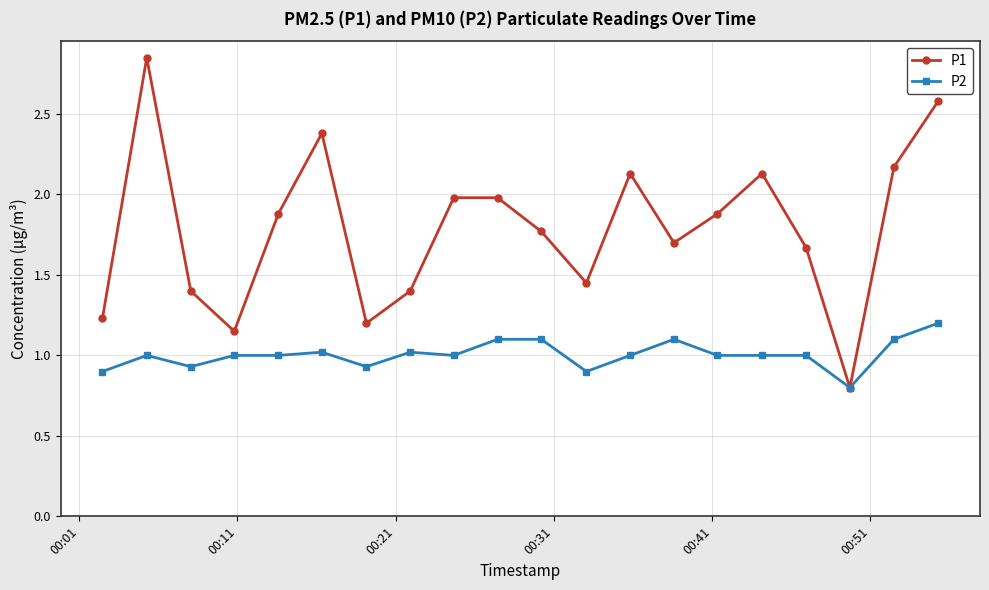

What is the value of the P1 point at the 5th from the left?

1.9